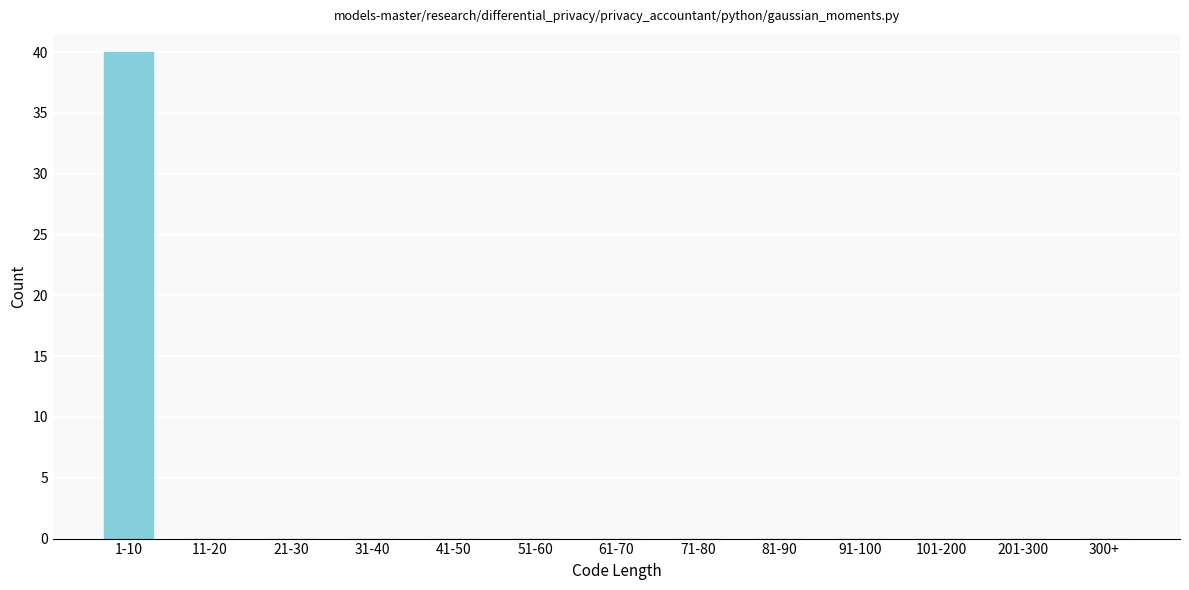

Reading left to right, transcribe all the data shown in this chart.

1-10=40	11-20=0	21-30=0	31-40=0	41-50=0	51-60=0	61-70=0	71-80=0	81-90=0	91-100=0	101-200=0	201-300=0	300+=0